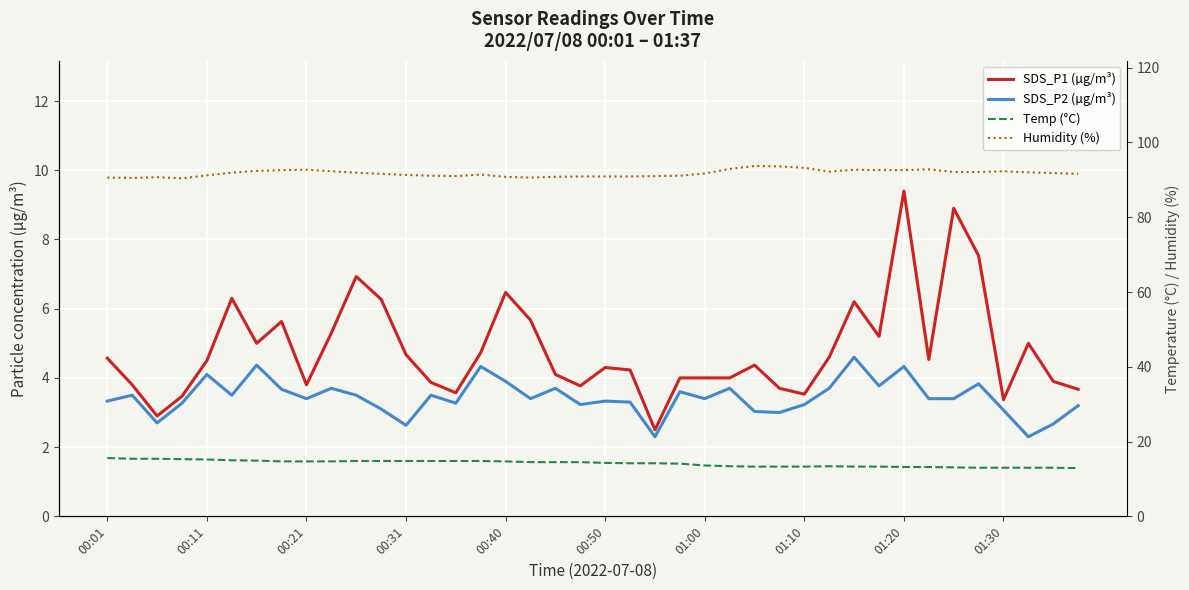

What are all the series names shown in the legend?

SDS_P1 (µg/m³), SDS_P2 (µg/m³), Temp (°C), Humidity (%)